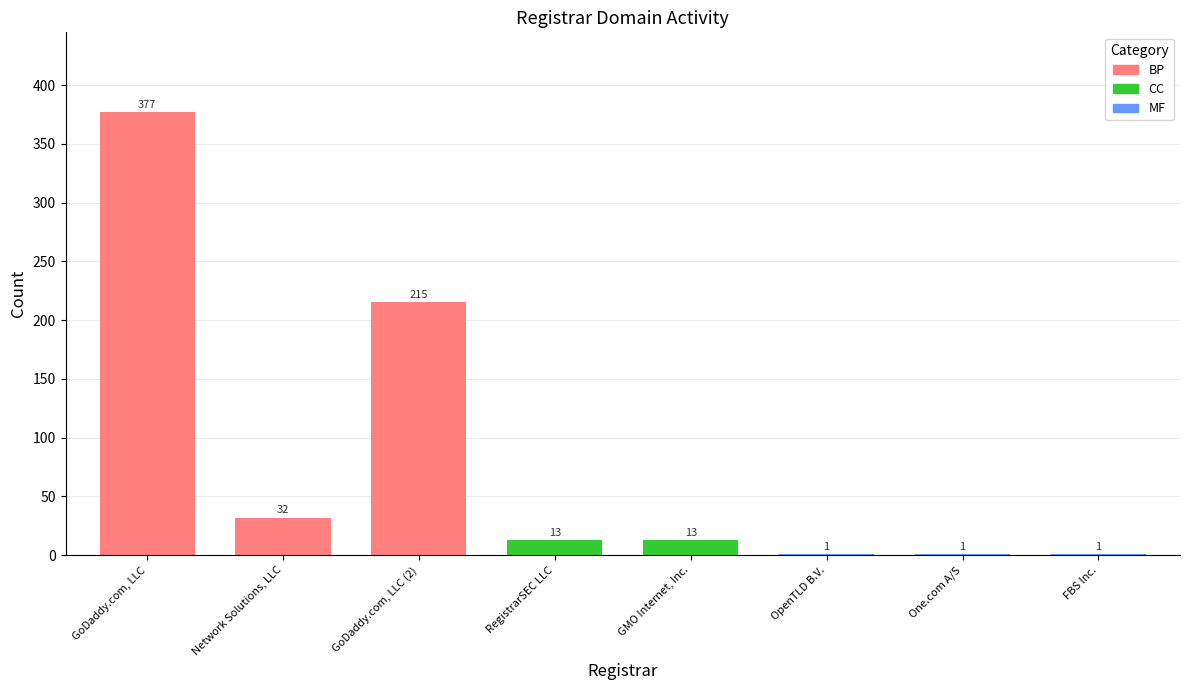

Which category has the highest value across all series?

GoDaddy.com, LLC